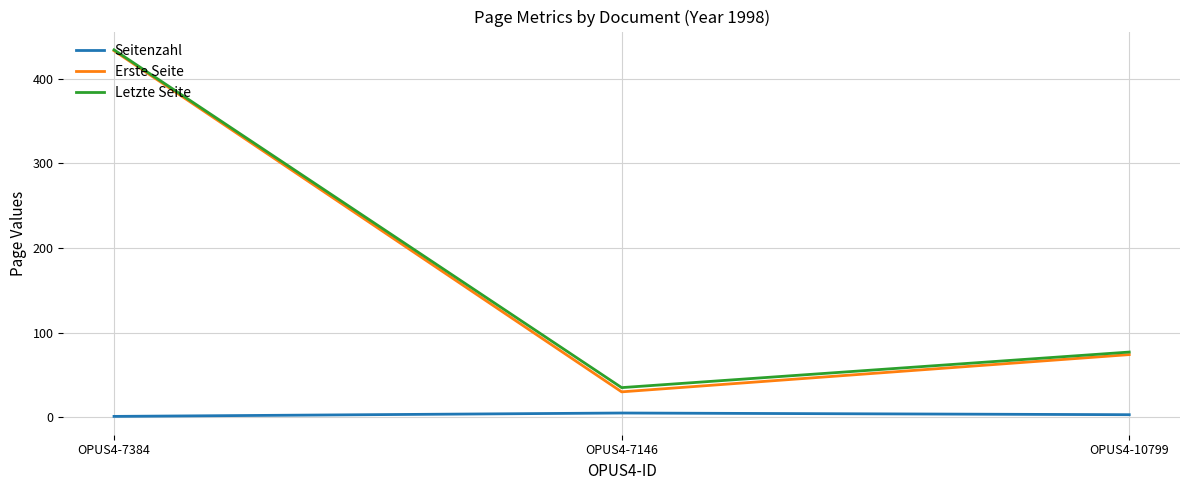

At which label does Seitenzahl first exceed 3?

OPUS4-7146